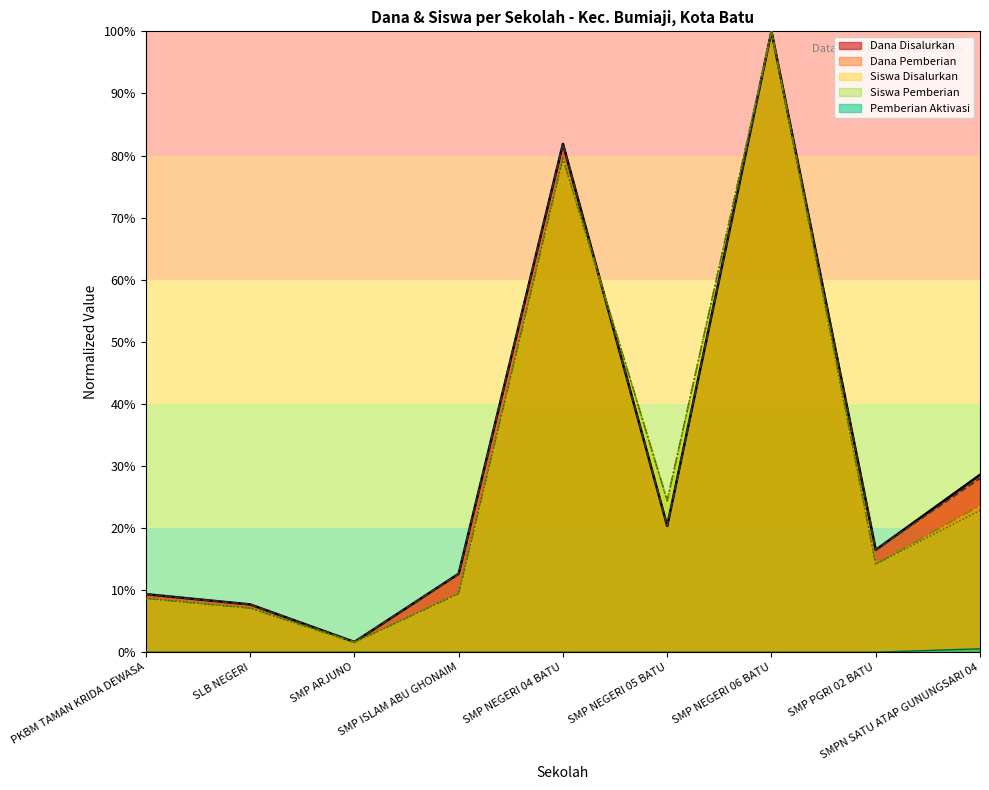

Which series has the largest total across all categories?

Dana Disalurkan